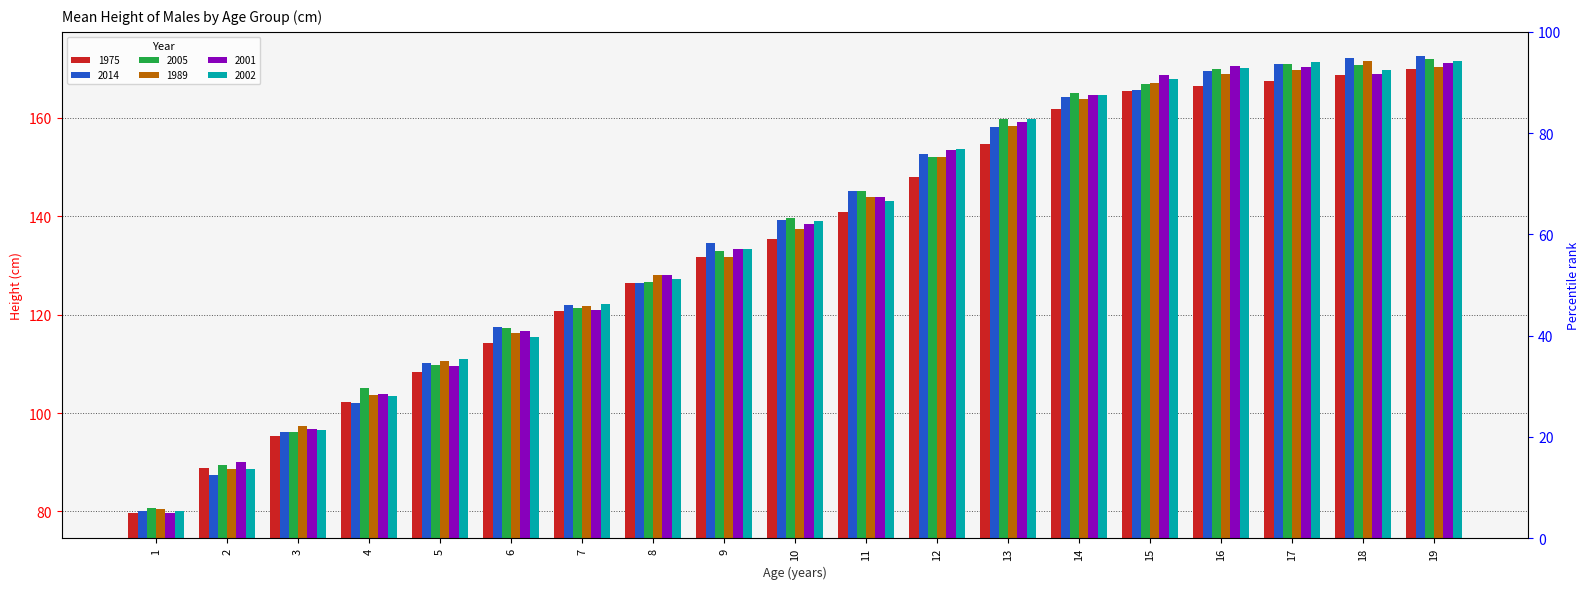

How many values in the 1975 series exceed 135?

10